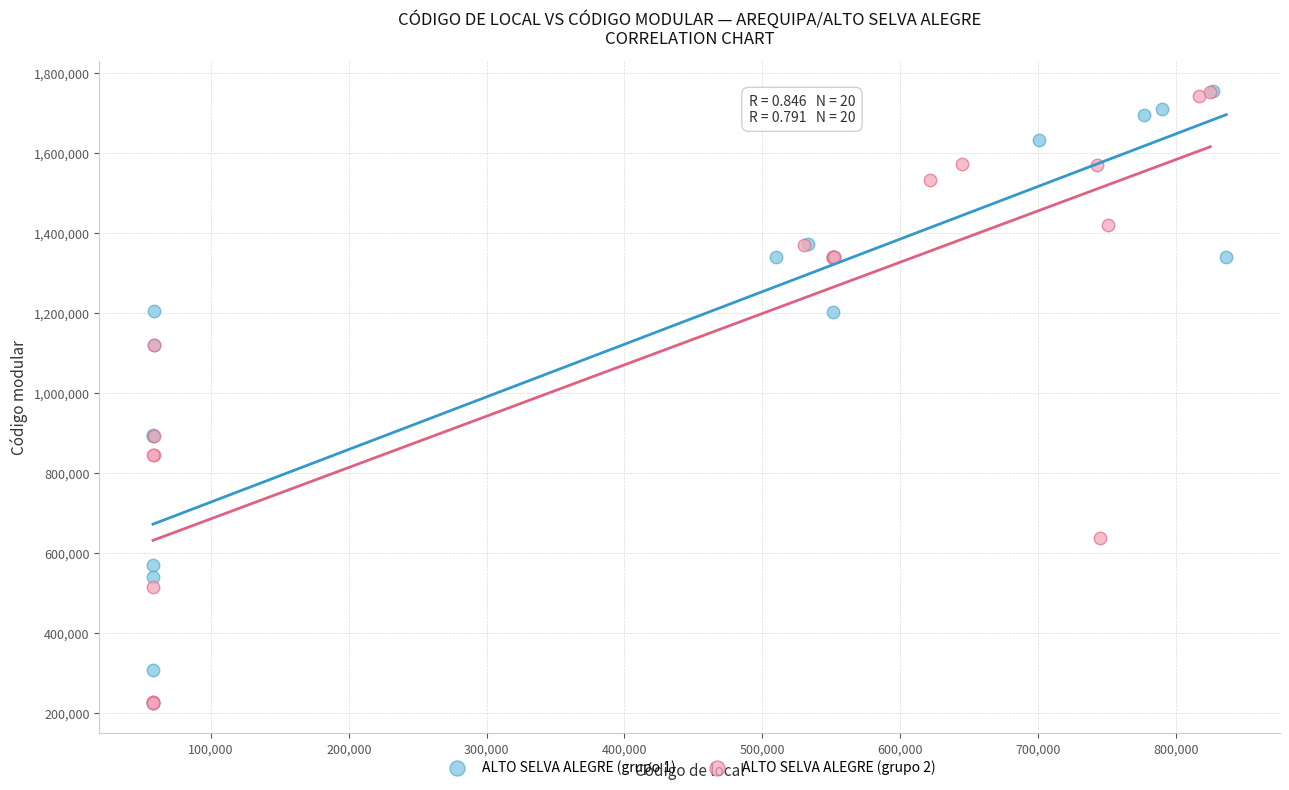

What are all the series names shown in the legend?

ALTO SELVA ALEGRE (grupo 1), ALTO SELVA ALEGRE (grupo 2)